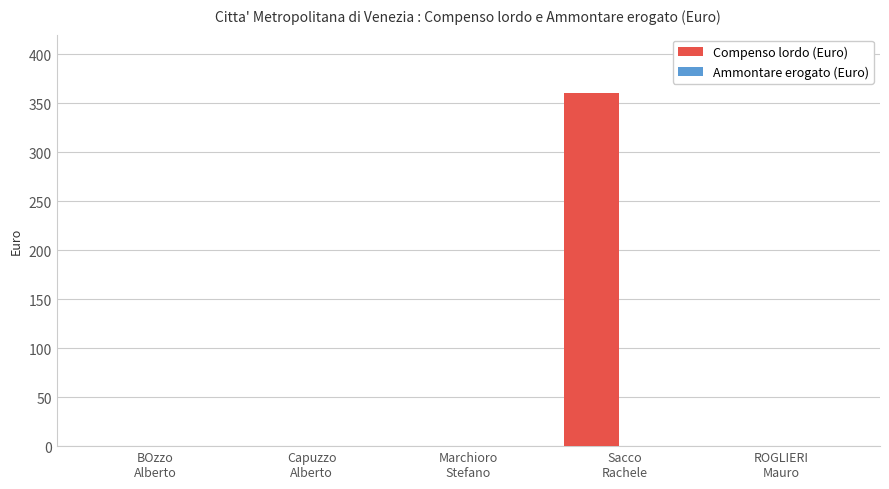

Are the bars horizontal?

No